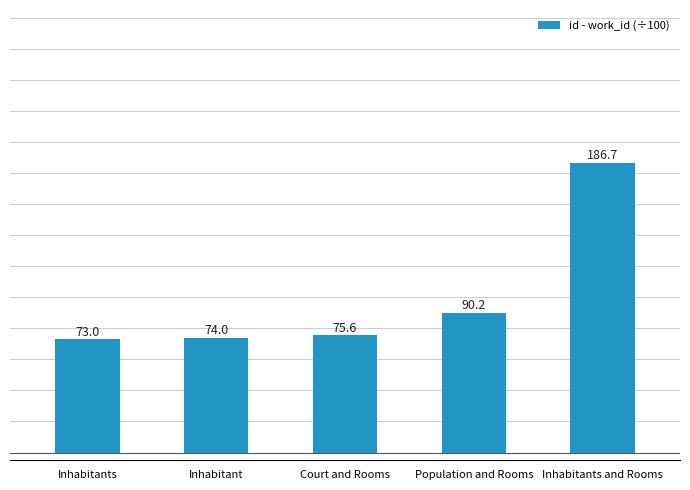

Rank the categories by value from highest to lowest.

Inhabitants and Rooms, Population and Rooms, Court and Rooms, Inhabitant, Inhabitants